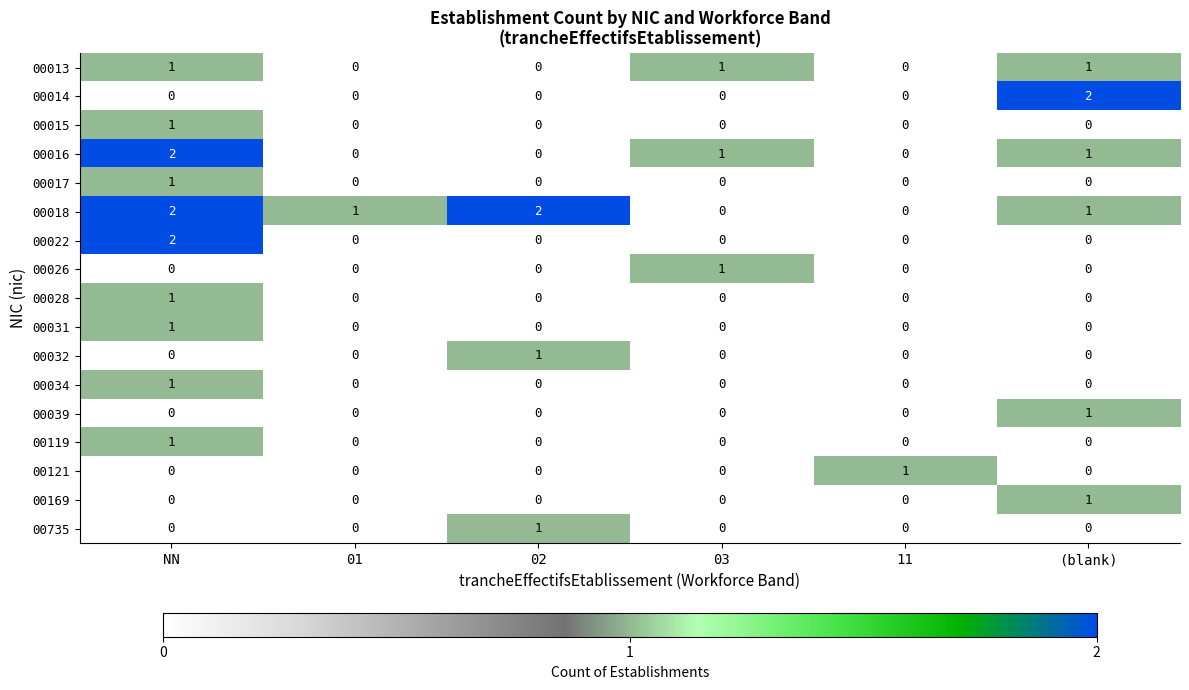

What is the sum of all 00013 values?

3